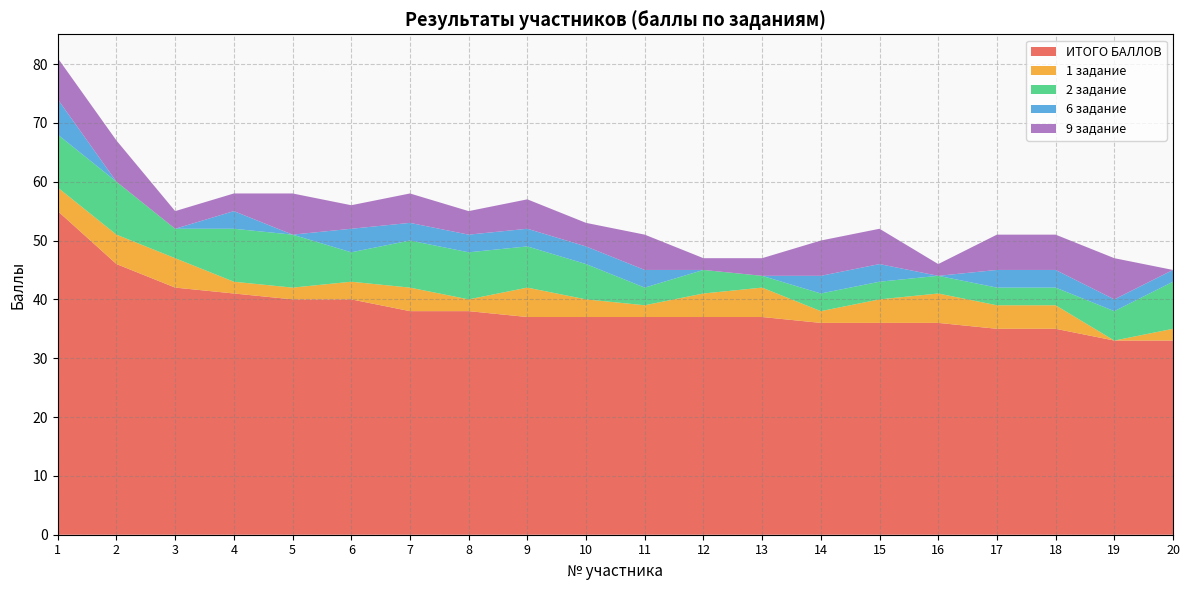

Reading right to left, list all the values displayed in this chart.

ИТОГО БАЛЛОВ: 33	33	35	35	36	36	36	37	37	37	37	37	38	38	40	40	41	42	46	55
1 задание: 2	0	4	4	5	4	2	5	4	2	3	5	2	4	3	2	2	5	5	4
2 задание: 8	5	3	3	3	3	3	2	4	3	6	7	8	8	5	9	9	5	9	9
6 задание: 2	2	3	3	0	3	3	0	0	3	3	3	3	3	4	0	3	0	0	6
9 задание: 0	7	6	6	2	6	6	3	2	6	4	5	4	5	4	7	3	3	7	7